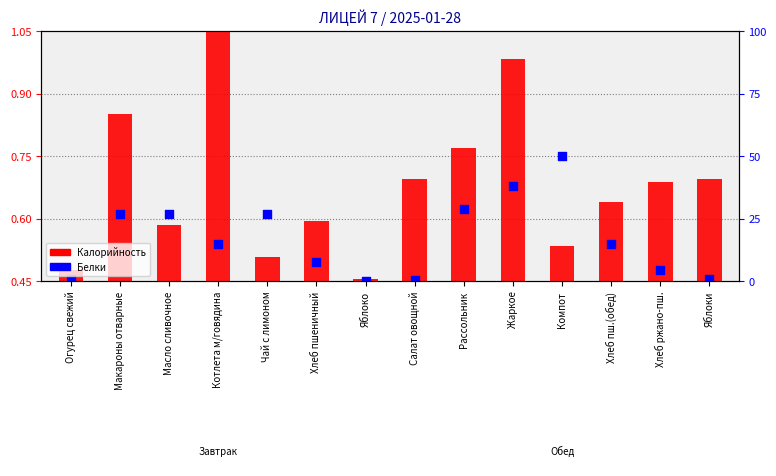

At which category is the sum across all series the highest?

Жаркое